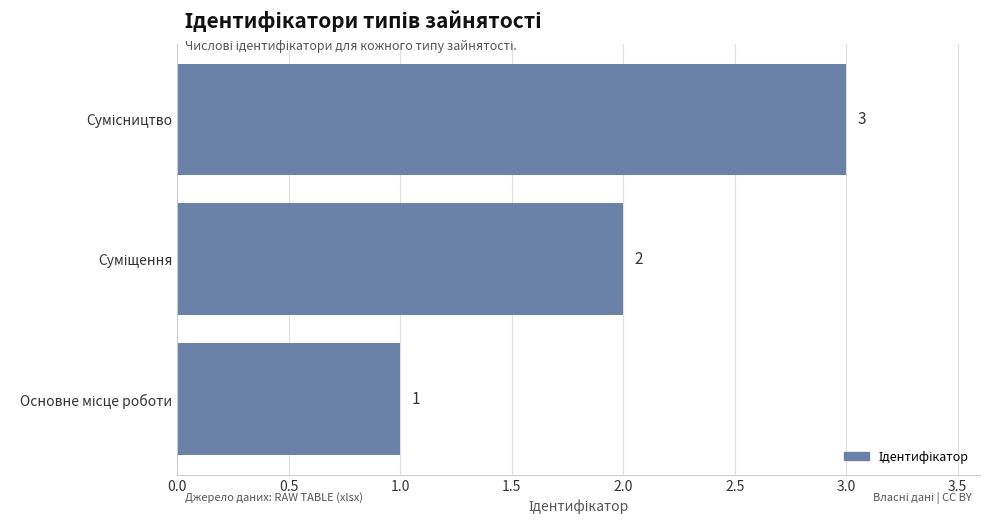

How many values are between 1 and 3?

3